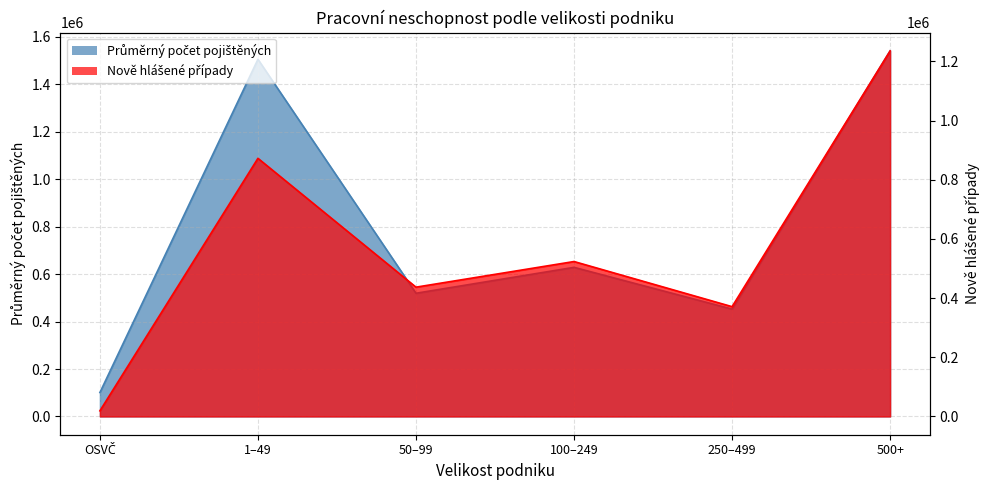

At which category does the chart reach its minimum across all series?

OSVČ